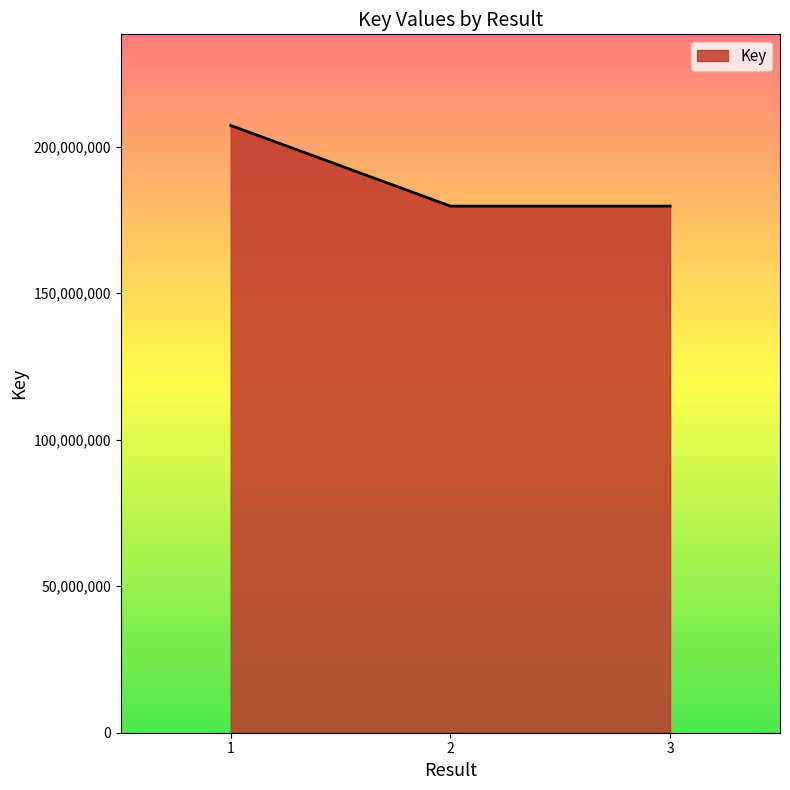

How many values are below 179754705?

1